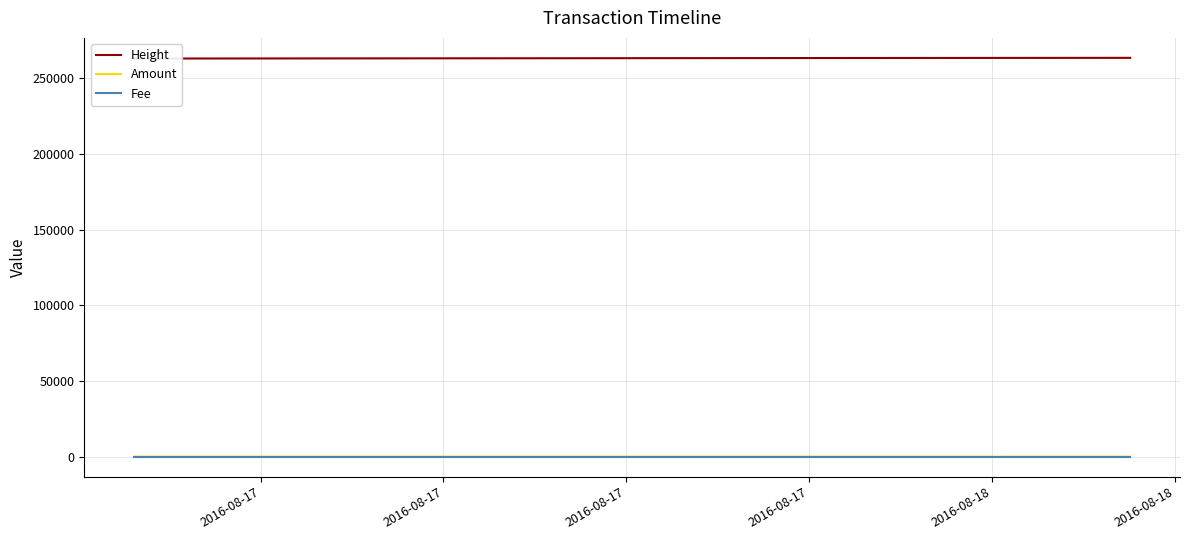

What is the label of the 3rd point from the left?

2016-08-17